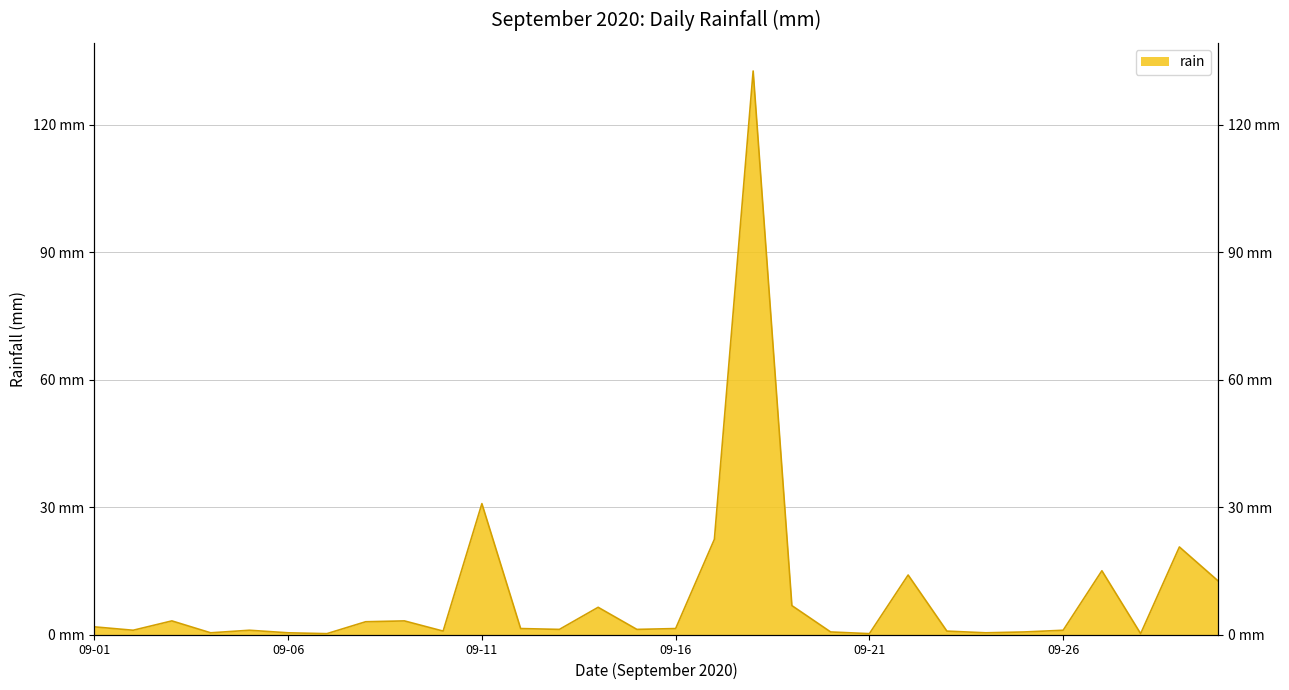

What is the value of the 26th point from the left?

1.0